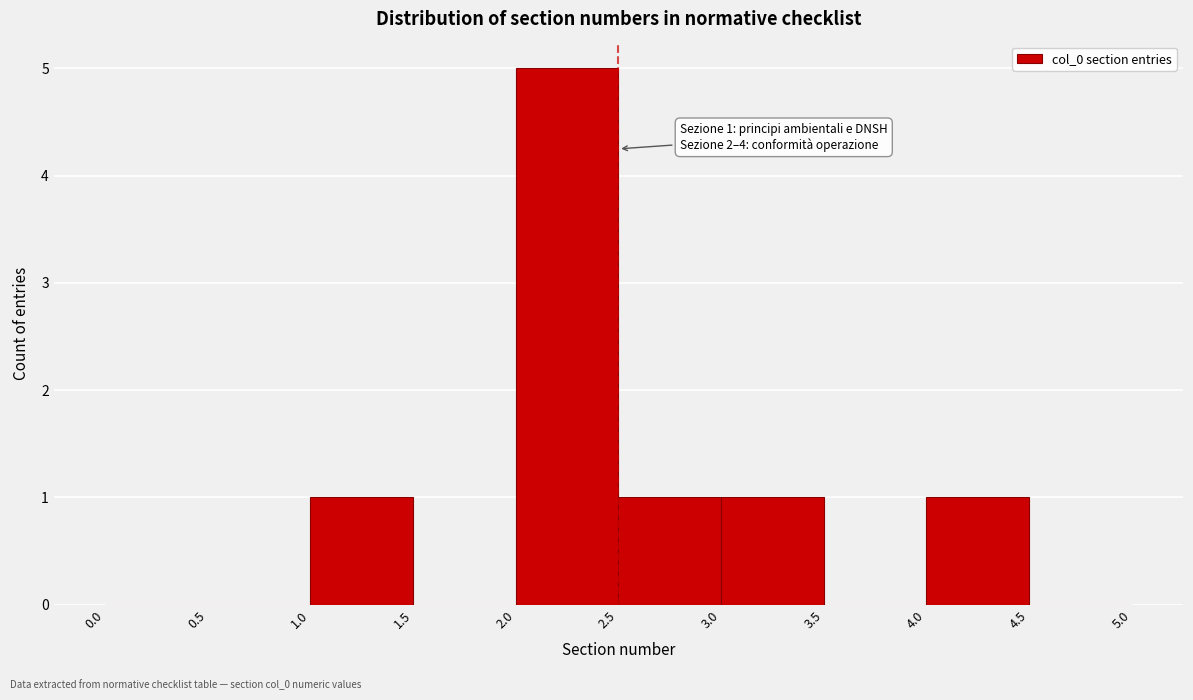

Which range on the x-axis has the tallest bar?

2.0 to 2.5